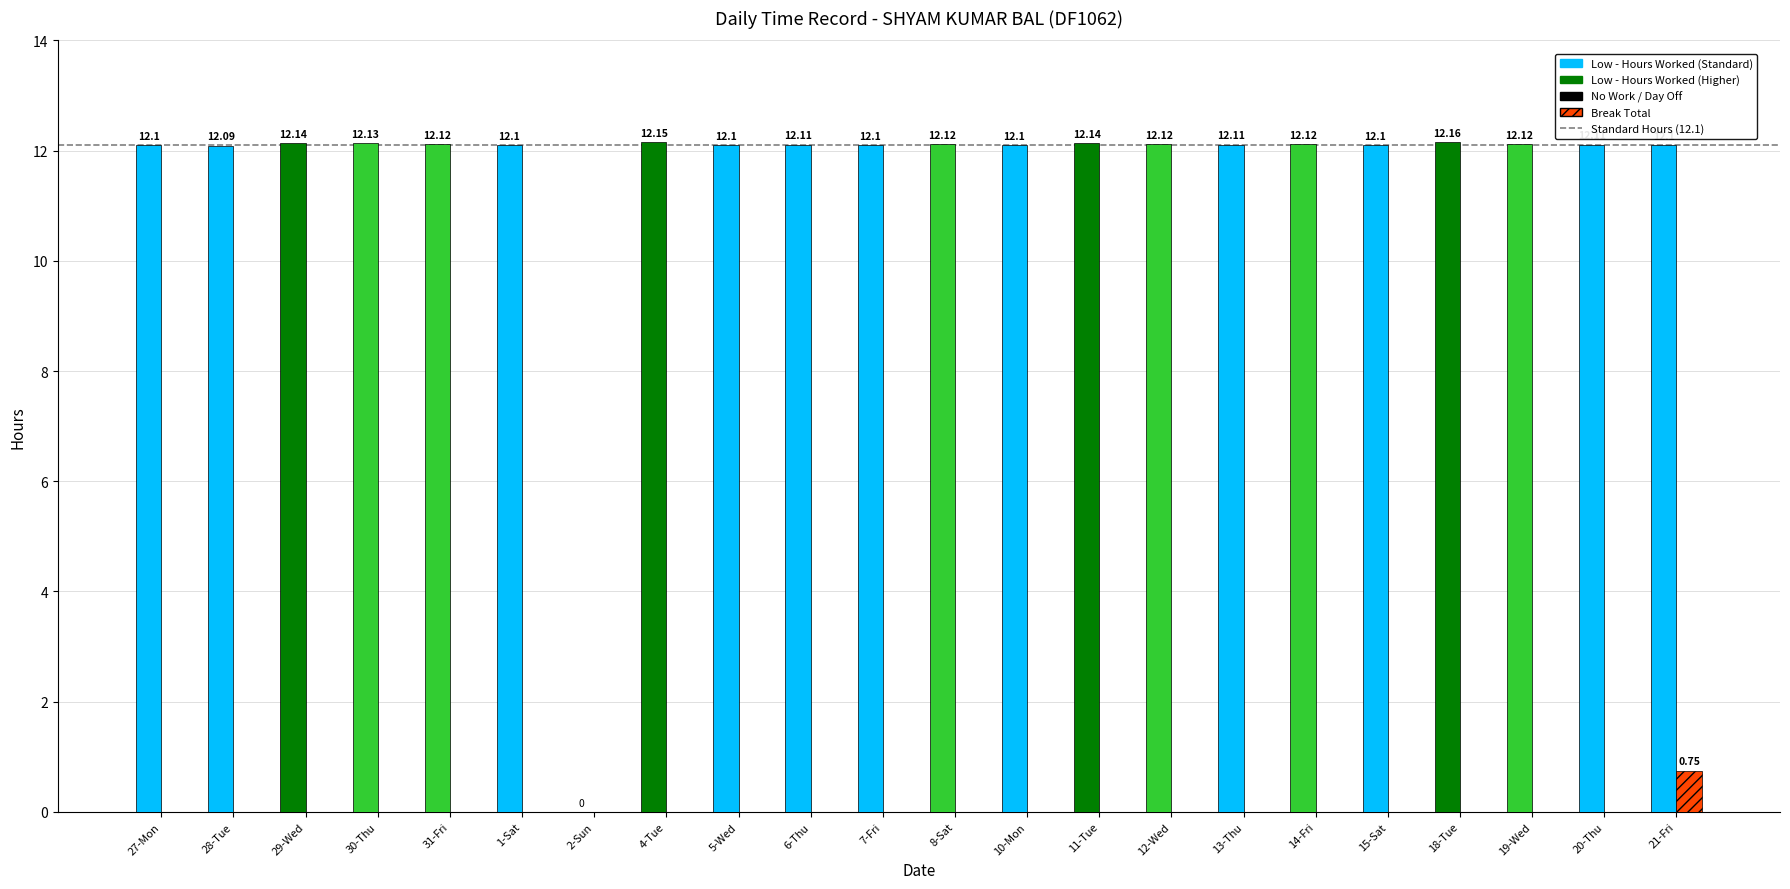

What is the greatest value displayed?

12.2